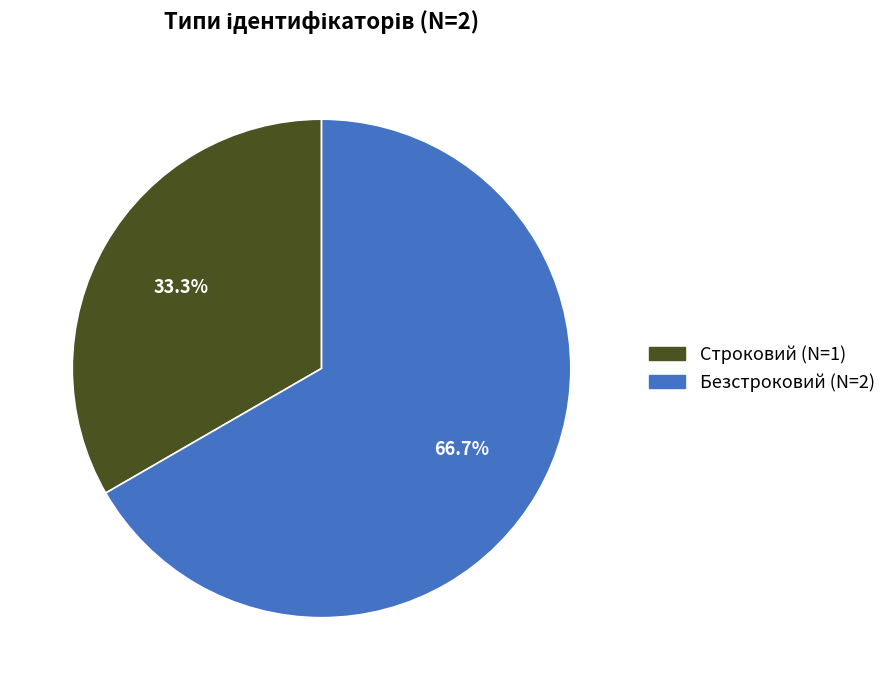

Rank the categories by value from lowest to highest.

Строковий, Безстроковий